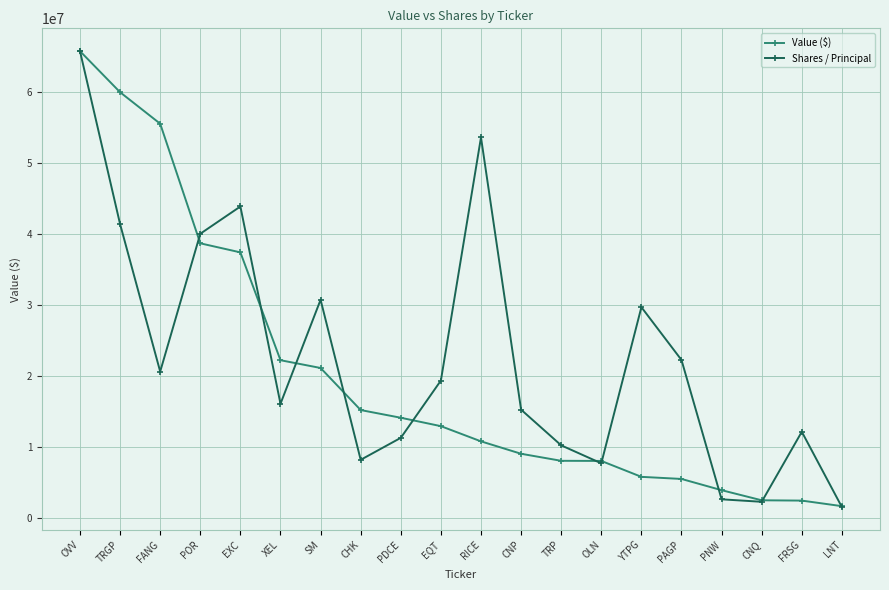

What is the difference between the second highest and minimum values in the Value ($) series?

58346848.0